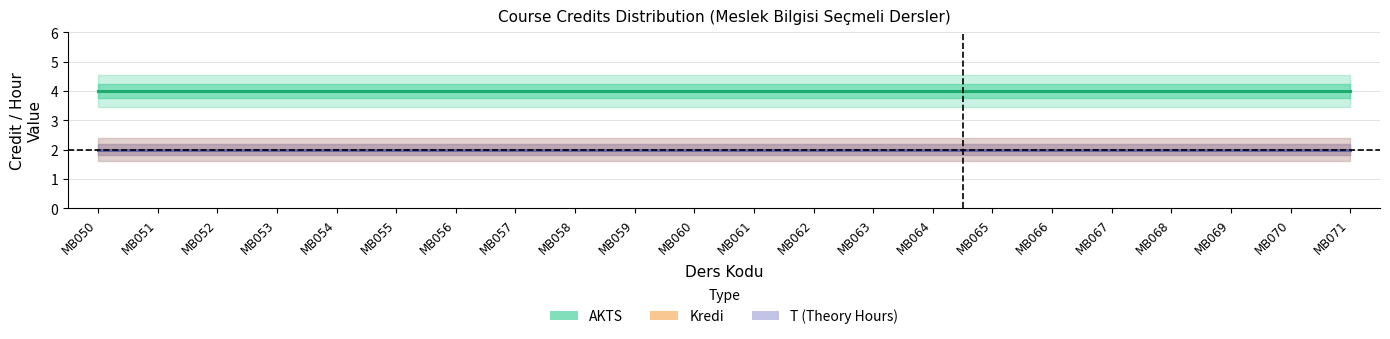

The AKTS series shows 1 at MB071. True or false?

False